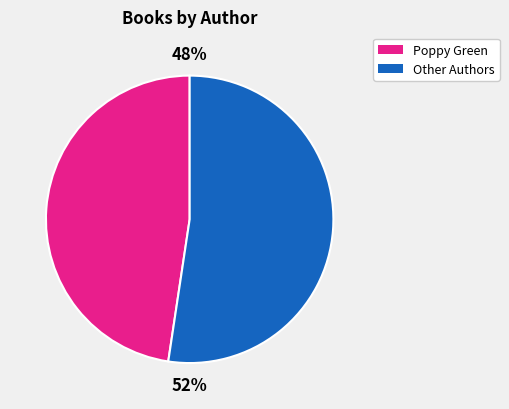

To the nearest percent, what is the average slice percentage?

50%